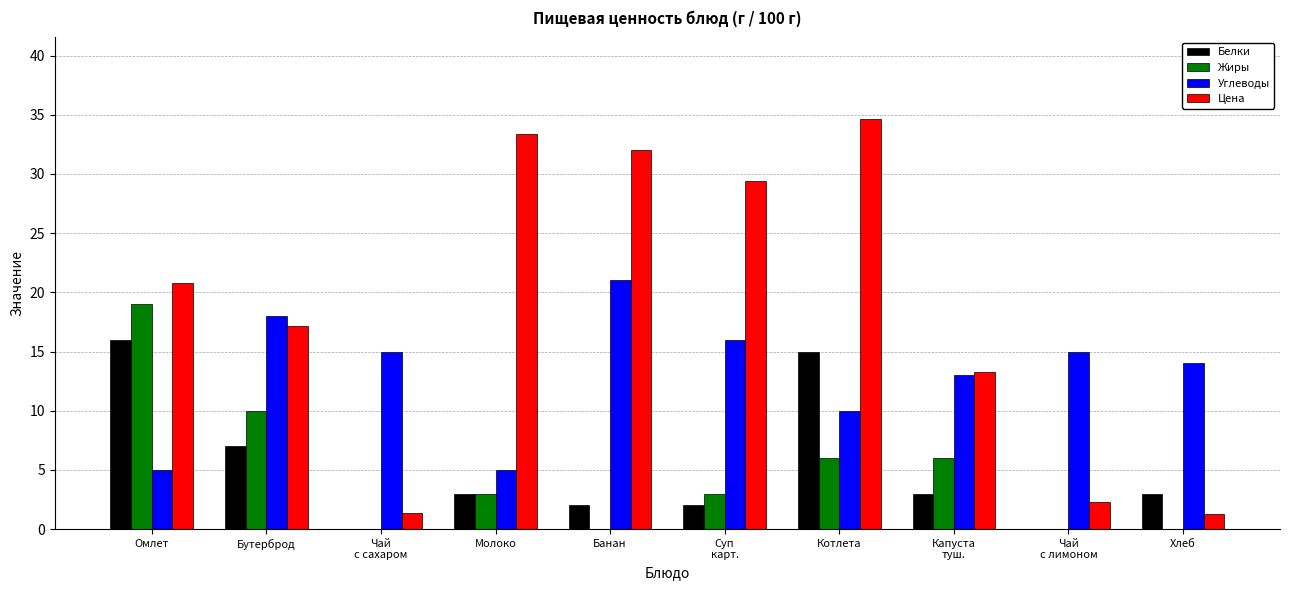

True or false: Цена has a value of 1.3 at Хлеб.

True